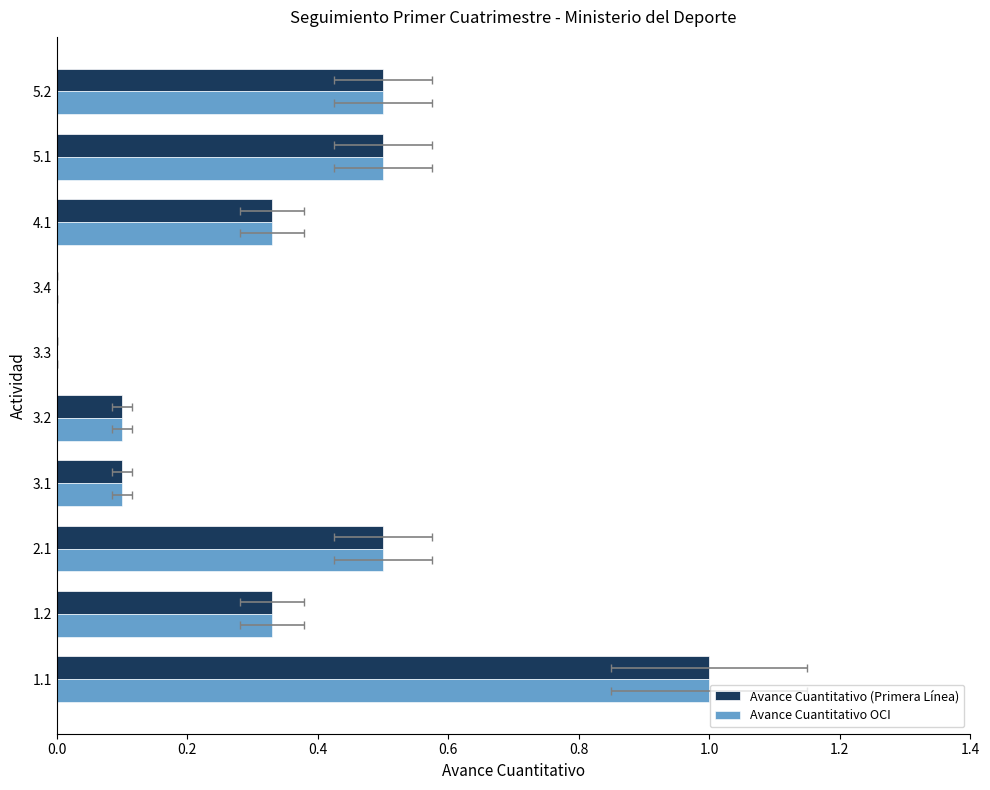

Reading left to right, what are all the values shown in this chart?

Avance Cuantitativo (Primera Línea): 1.0	0.3	0.5	0.1	0.1	0.0	0.0	0.3	0.5	0.5
Avance Cuantitativo OCI: 1.0	0.3	0.5	0.1	0.1	0.0	0.0	0.3	0.5	0.5